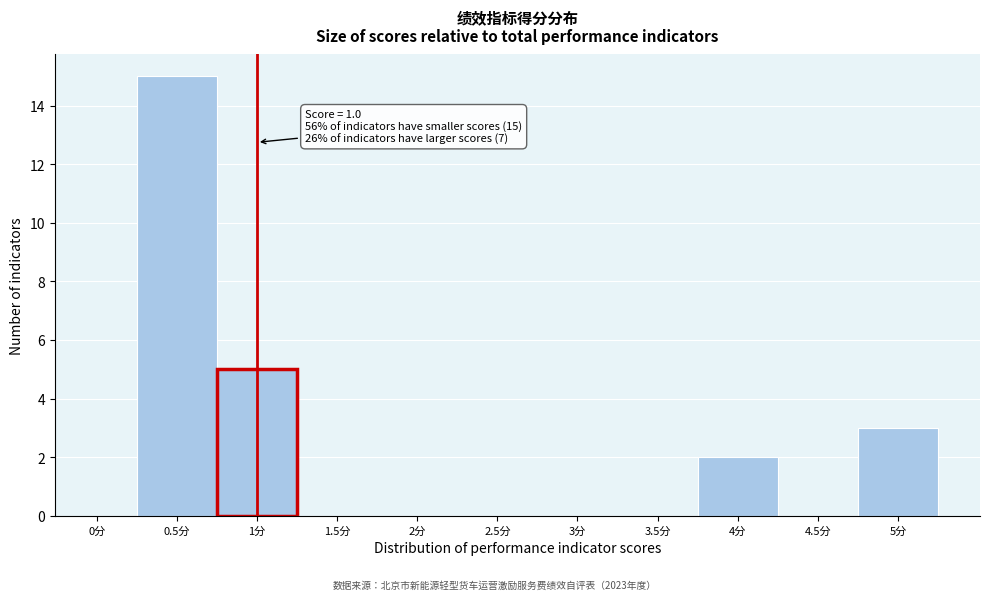

Which range on the x-axis has the tallest bar?

0.25 to 0.75